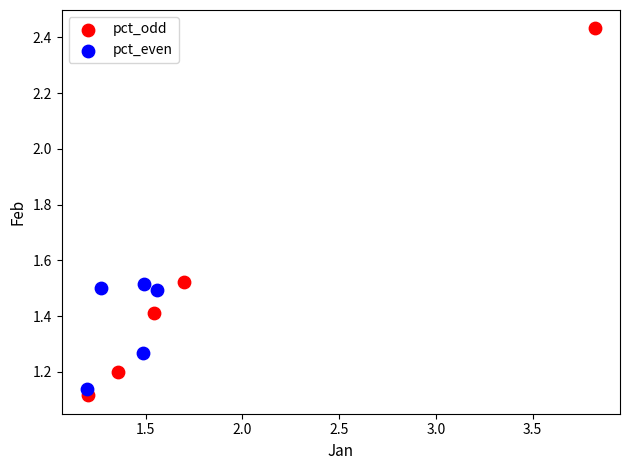

Which series has the largest Y range (max minus min)?

pct_odd